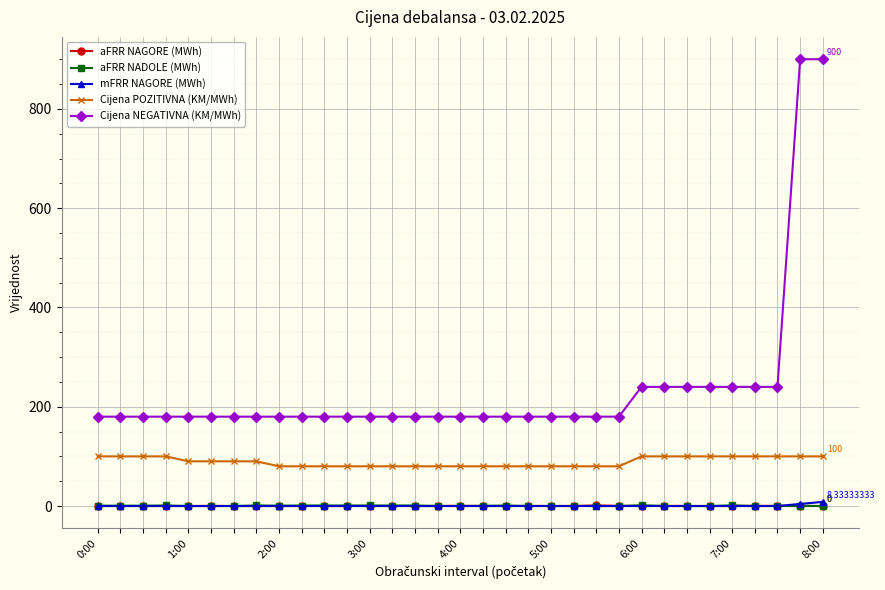

Which series has the widest spread of values?

Cijena NEGATIVNA (KM/MWh)